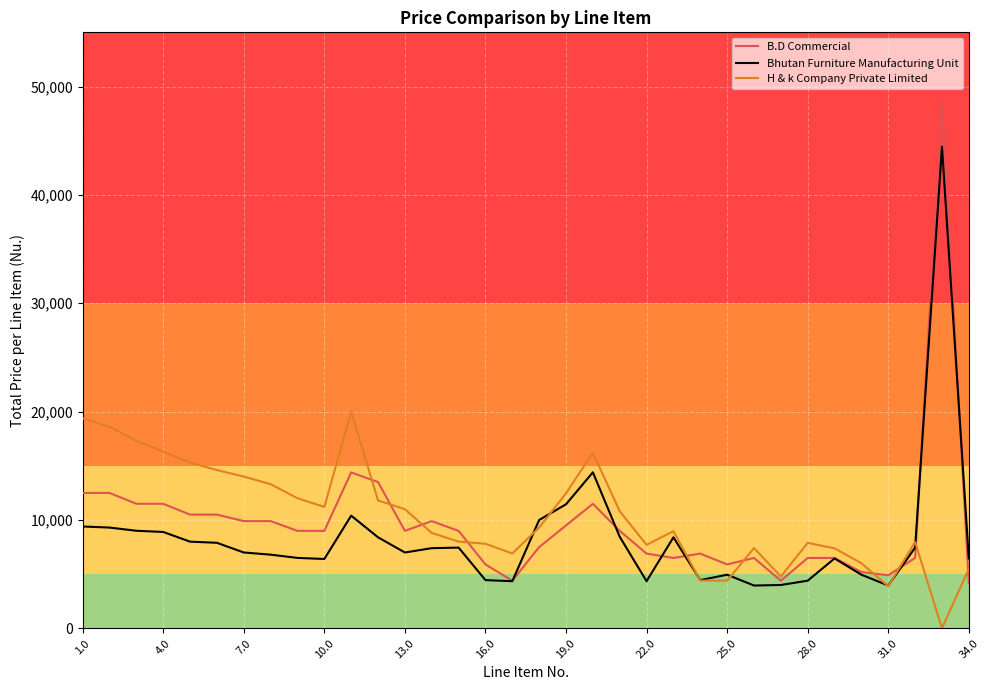

Rank the series by their maximum value, from highest to lowest.

B.D Commercial, Bhutan Furniture Manufacturing Unit, H & k Company Private Limited